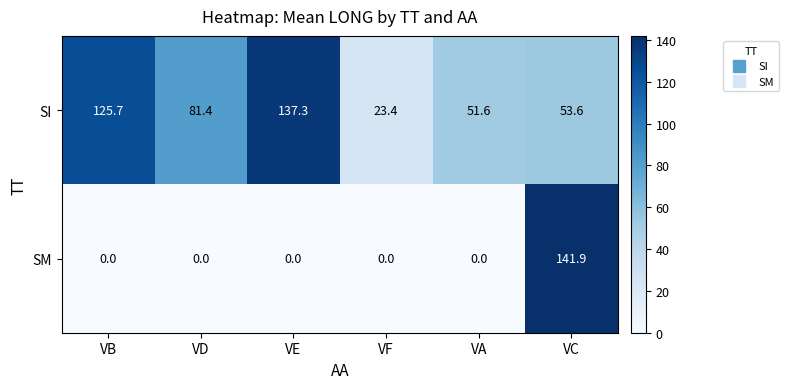

How many distinct data groups are displayed?

2